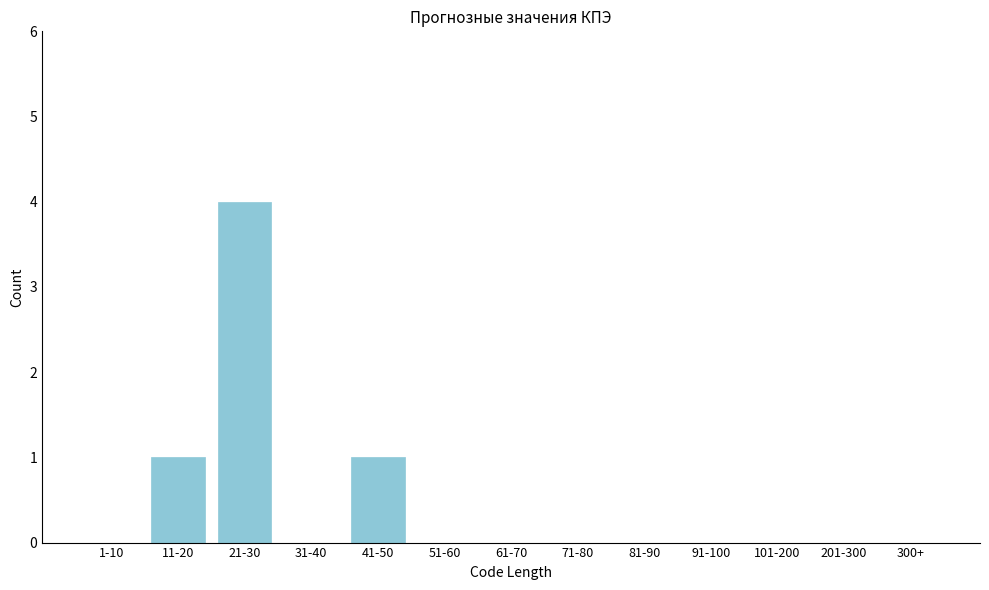

Reading right to left, extract all data points from this chart.

300+=0	201-300=0	101-200=0	91-100=0	81-90=0	71-80=0	61-70=0	51-60=0	41-50=1	31-40=0	21-30=4	11-20=1	1-10=0